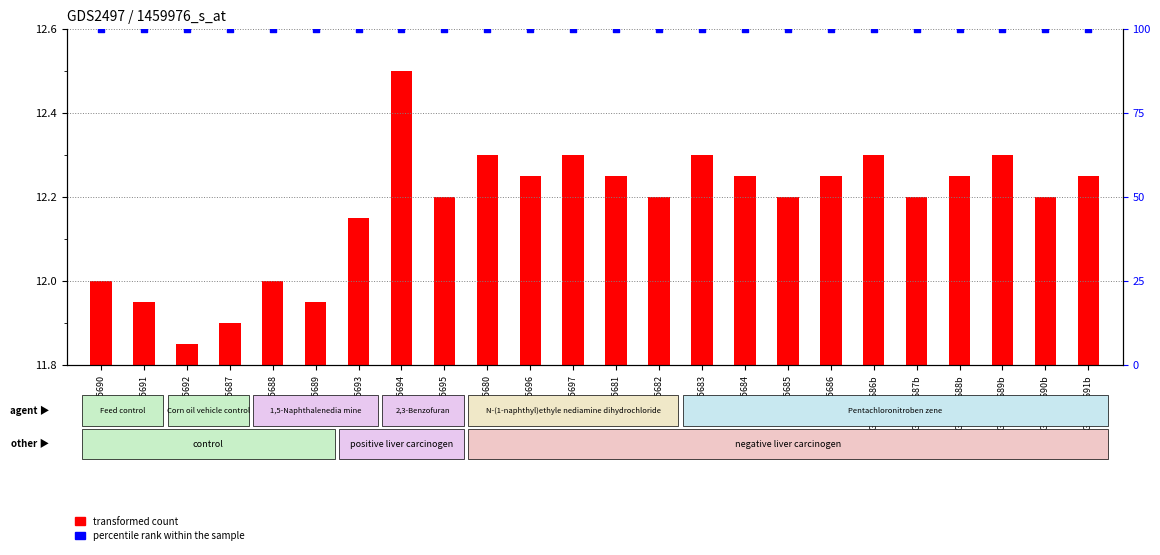

Which series has the largest Y range (max minus min)?

transformed count